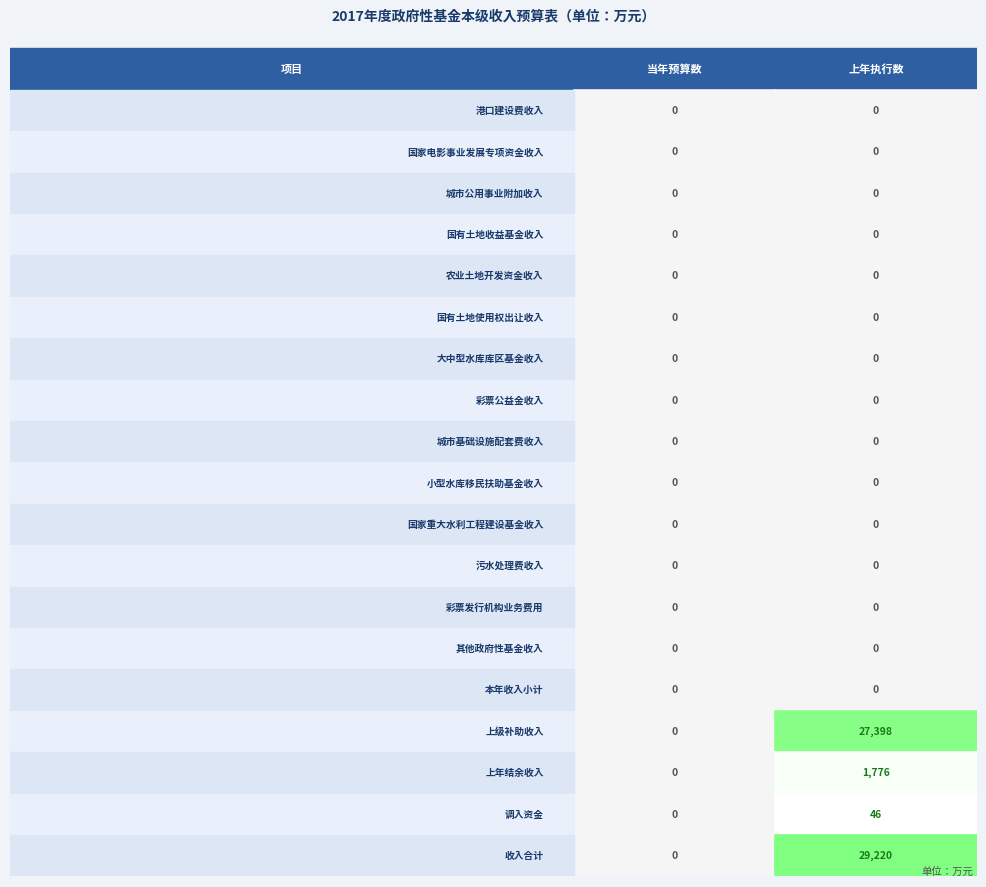

Between 0 and 1, which series saw the biggest shift?

收入合计